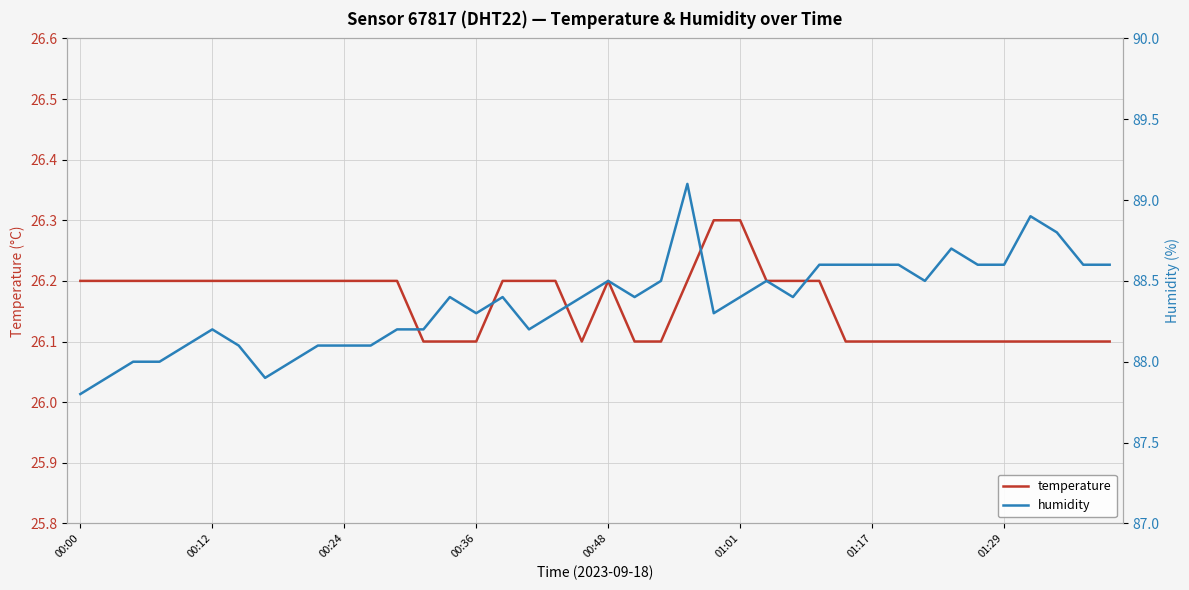

How many data points in humidity are above 88?

34